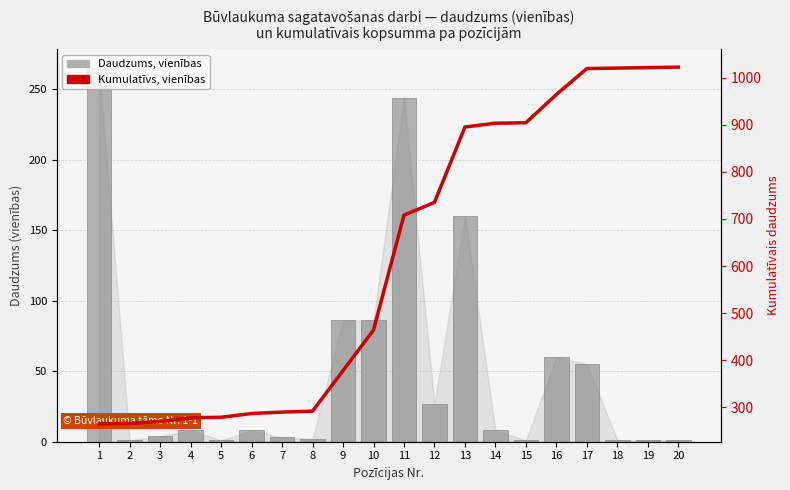

Which label corresponds to the largest value in the chart?

20